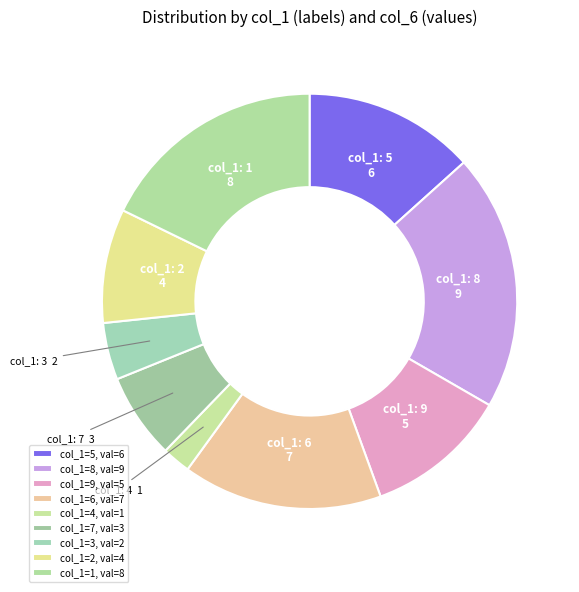

To the nearest percent, what is the average slice percentage?

11%